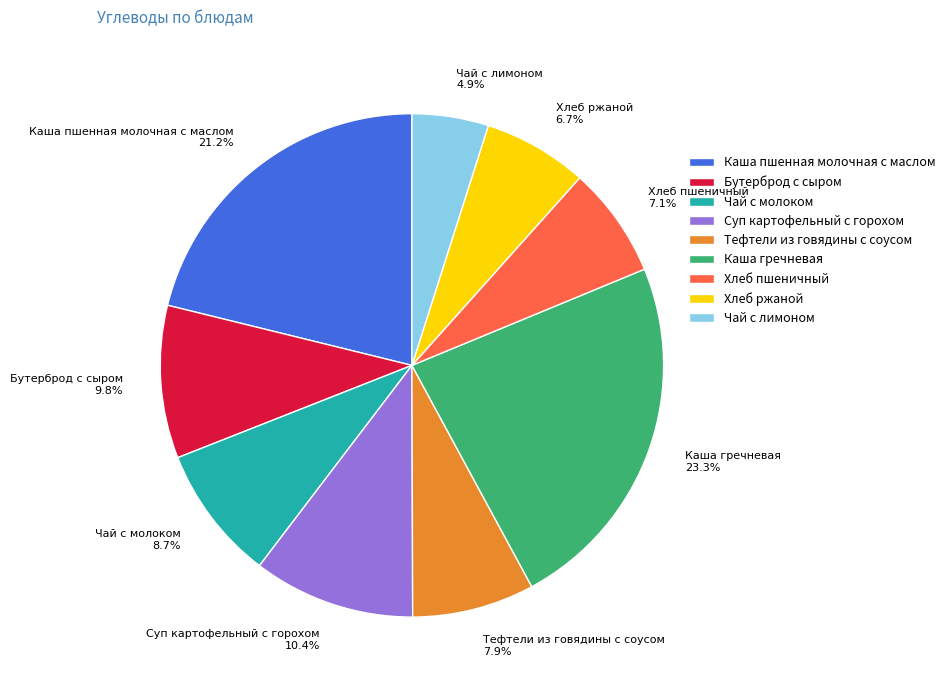

Is there a majority slice in this chart?

No